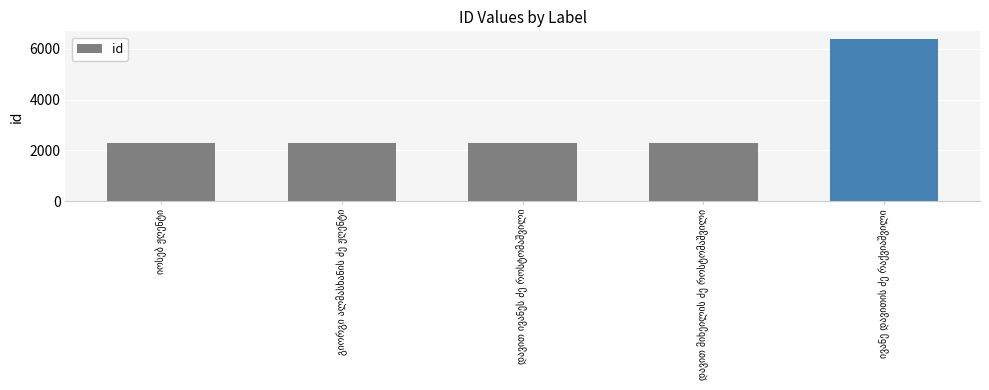

What is the maximum value shown in the chart?

6363